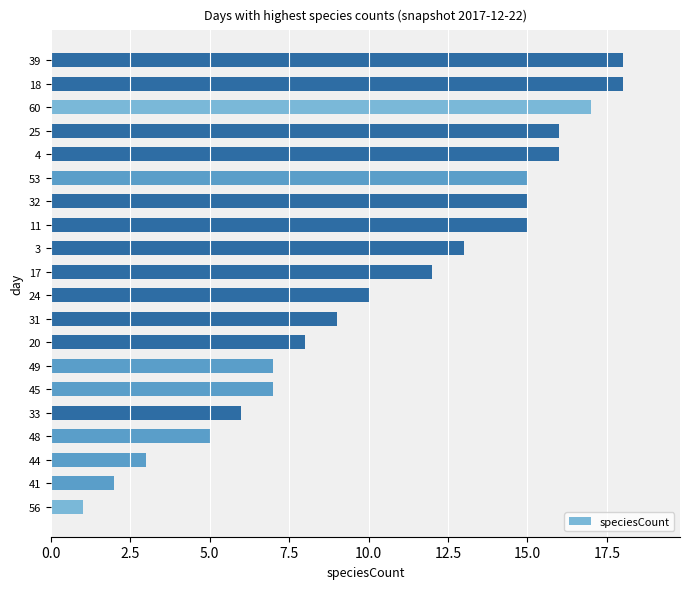

True or false: the data shows 28 at 25.

False